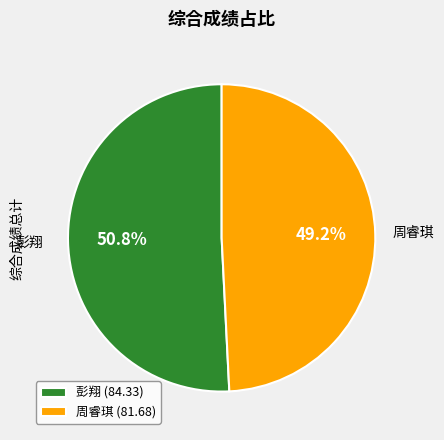

What percentage is the 周睿琪 (81.68) slice, to the nearest percent?

49%